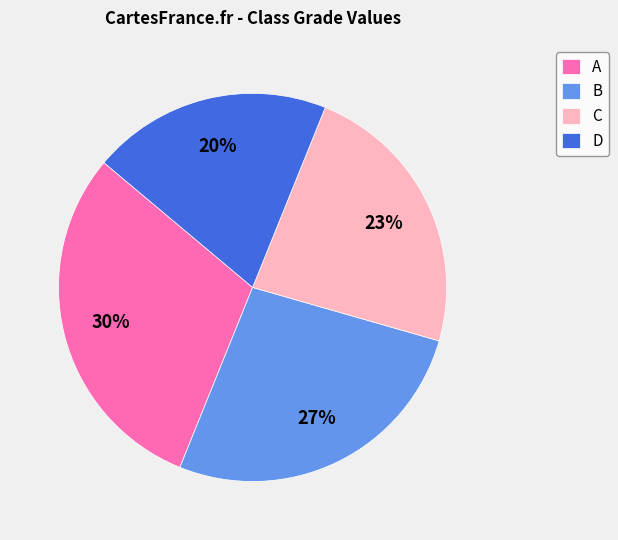

Is it true that A is 30% of the pie?

True